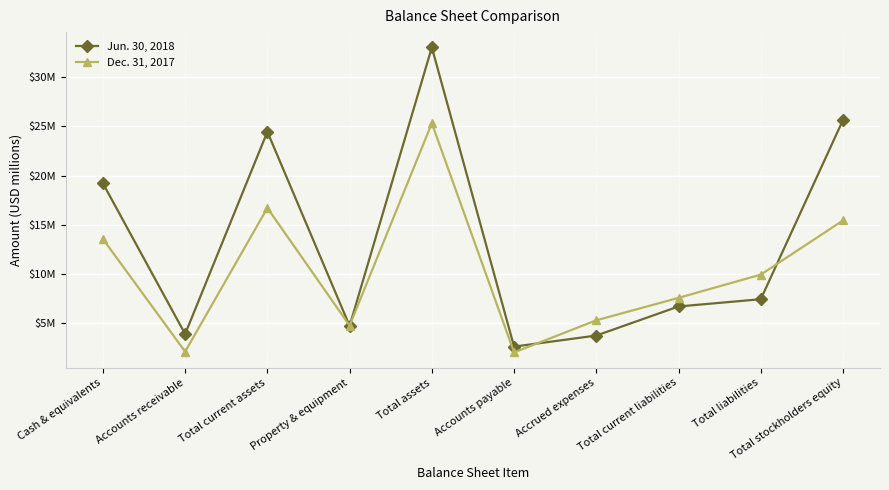

What is the sum of the Jun. 30, 2018 values at Total liabilities and Accrued expenses?

11.1